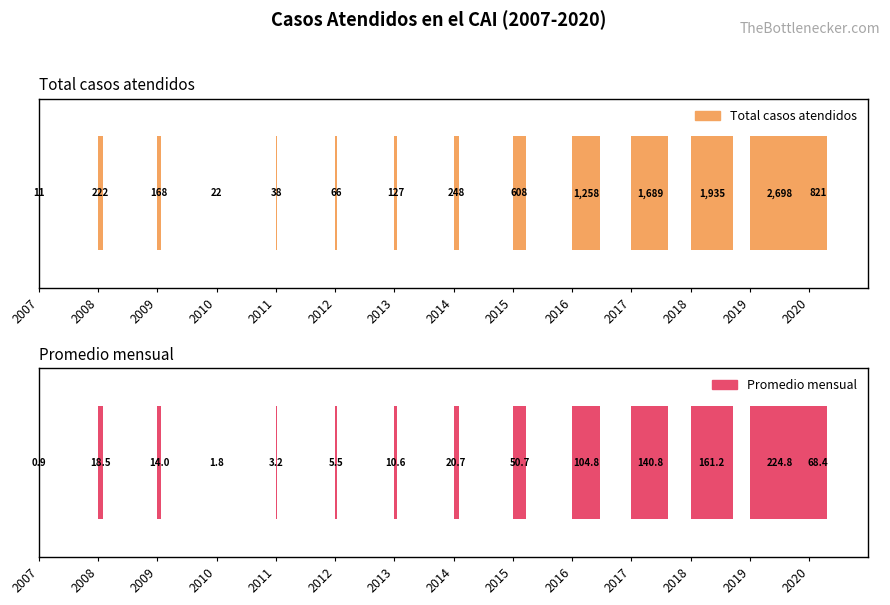

True or false: Promedio has a value of 3.2 at 2011.

True